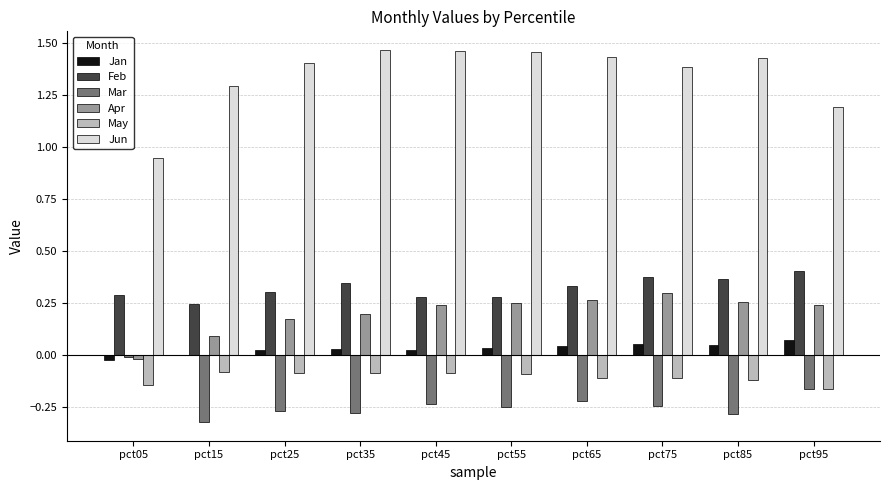

At which label is Apr closest to 0?

pct05